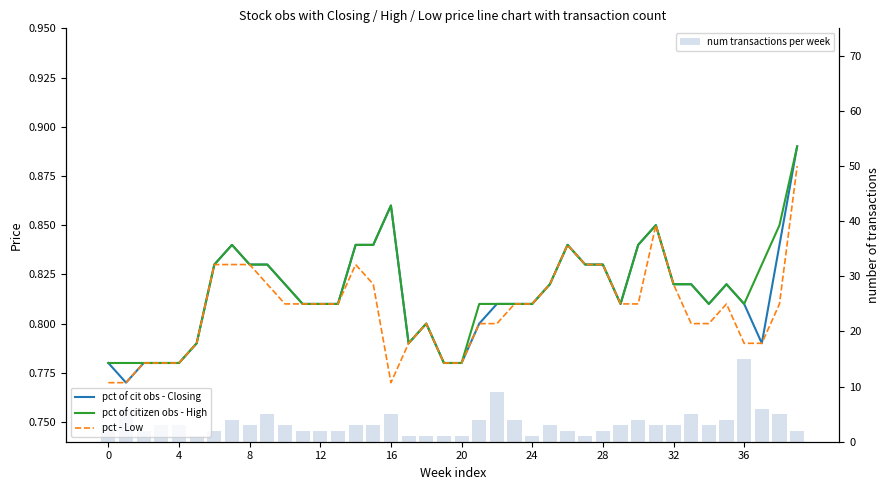

Rank the series at 34 from highest to lowest value.

num transactions per week, pct of cit obs - Closing, pct of citizen obs - High, pct - Low